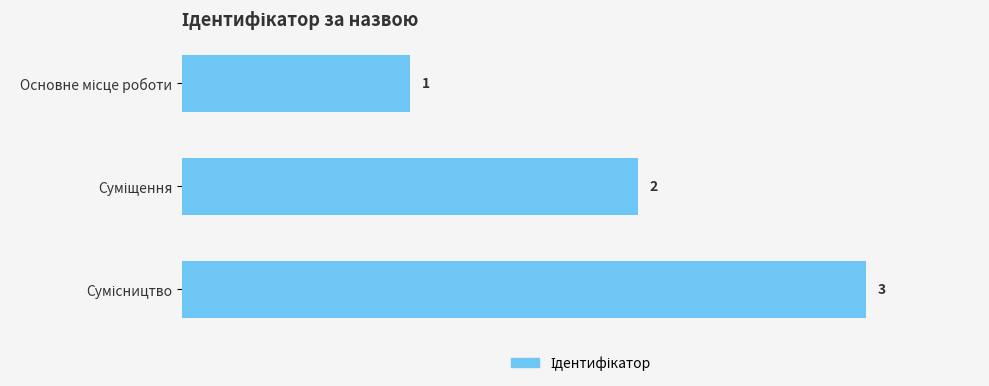

What is the value of the 2nd bar from the top?

2